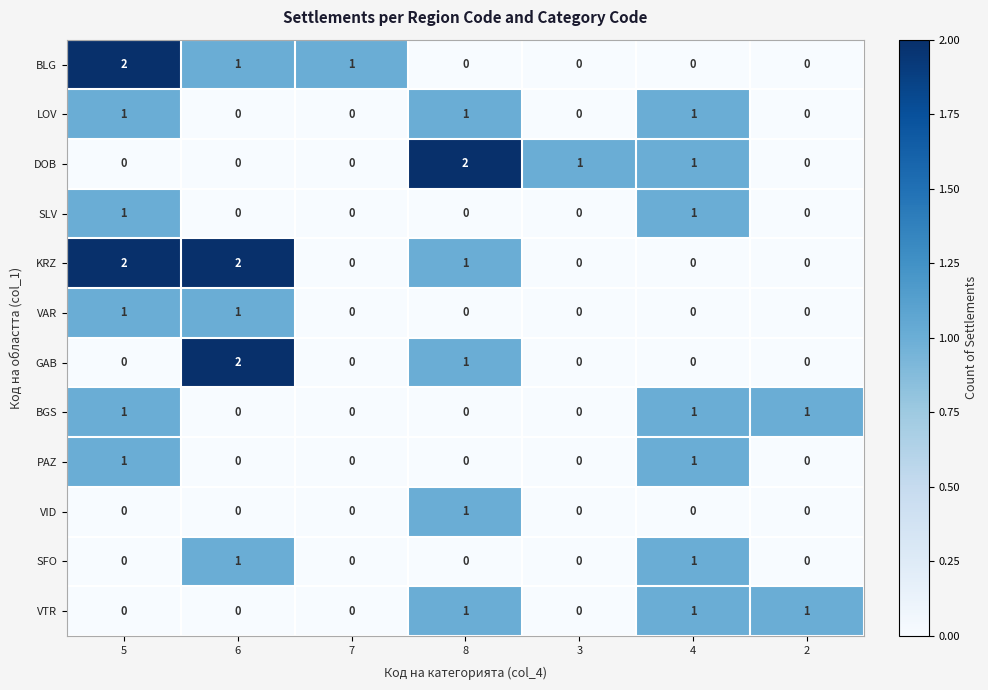

Is it true that BLG equals 1 at 5?

False